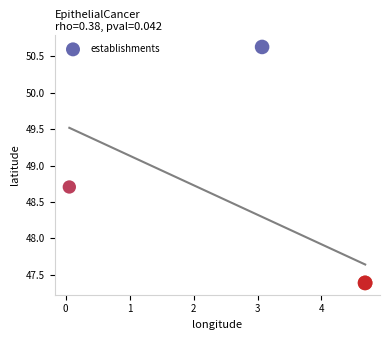

What Y value in the scatter plot is closest to 49?

48.7